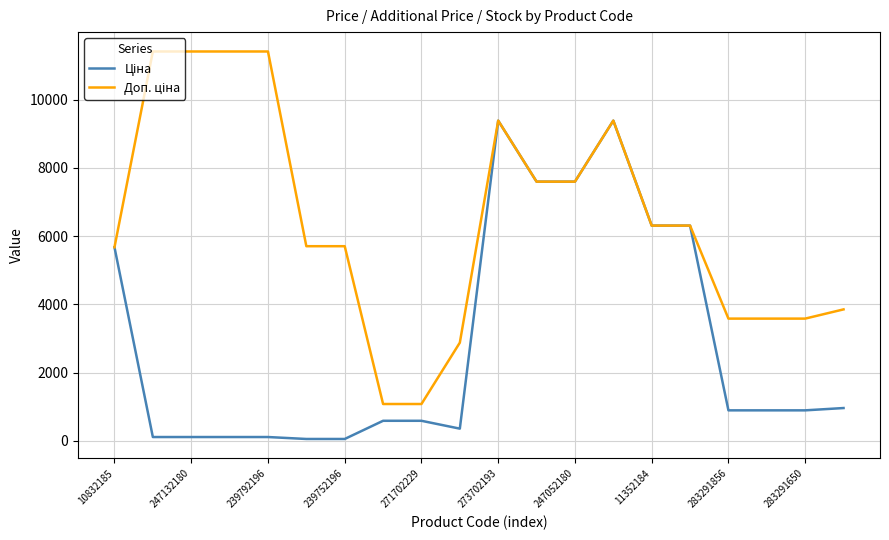

Which series has the widest spread of values?

Доп. ціна